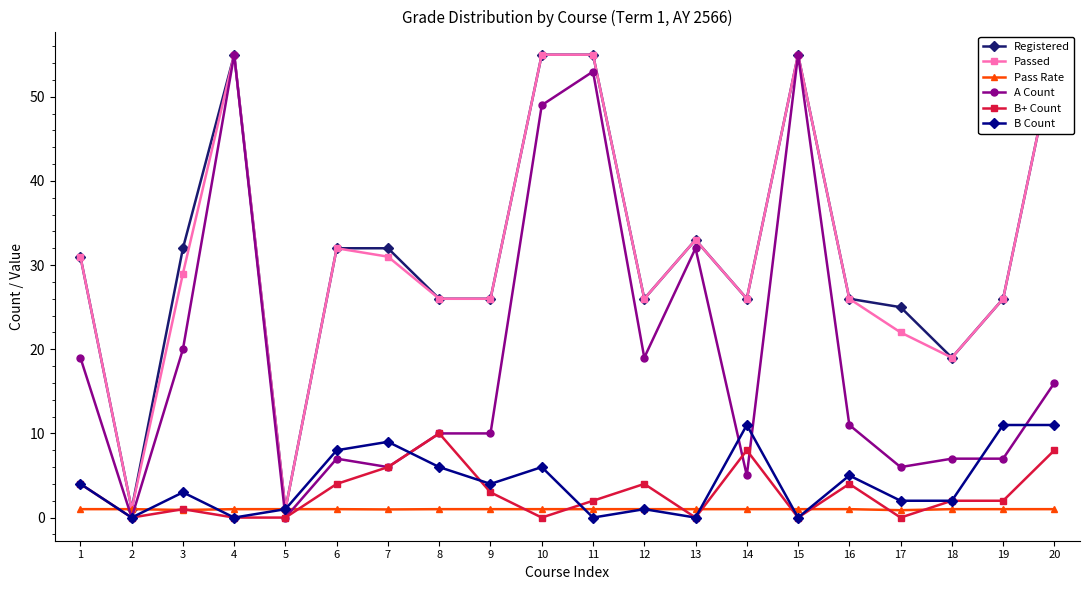

At which category does Pass Rate reach its first local valley?

3